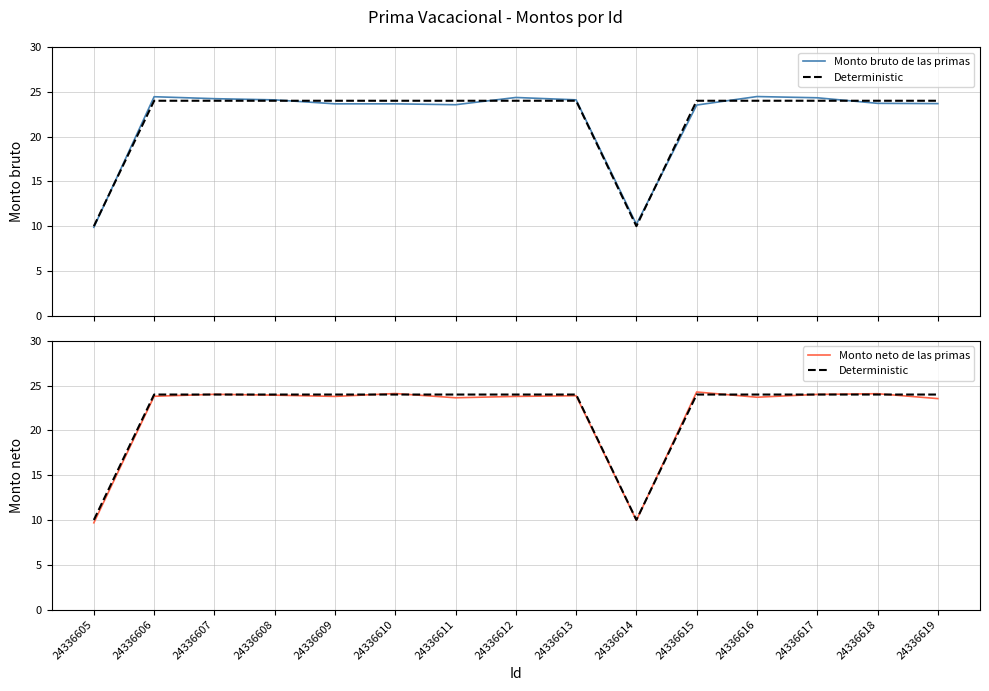

What is the smallest value displayed?

9.7